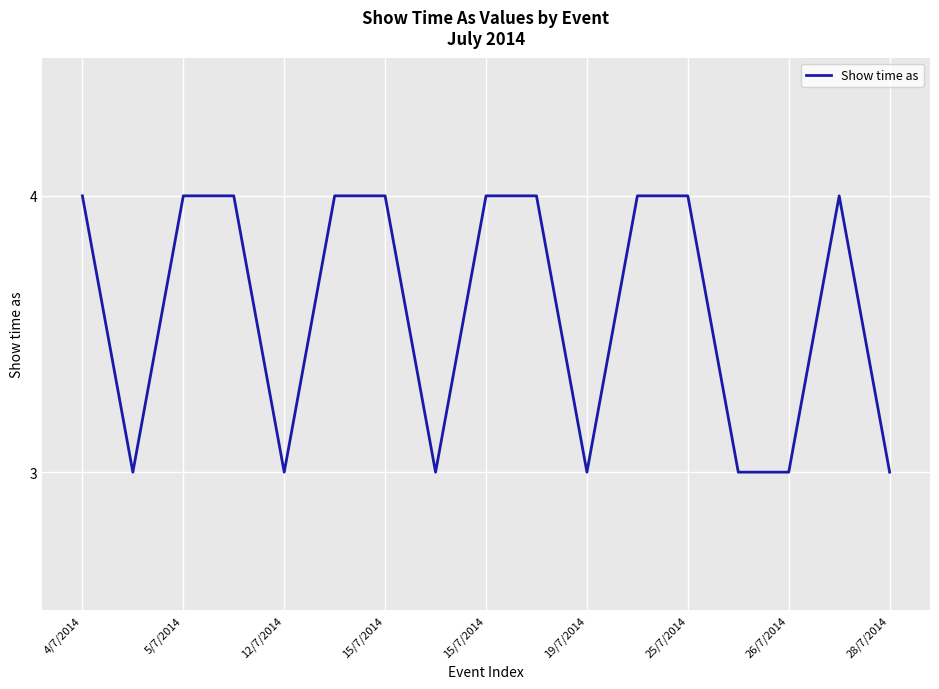

What is the greatest value displayed?

4